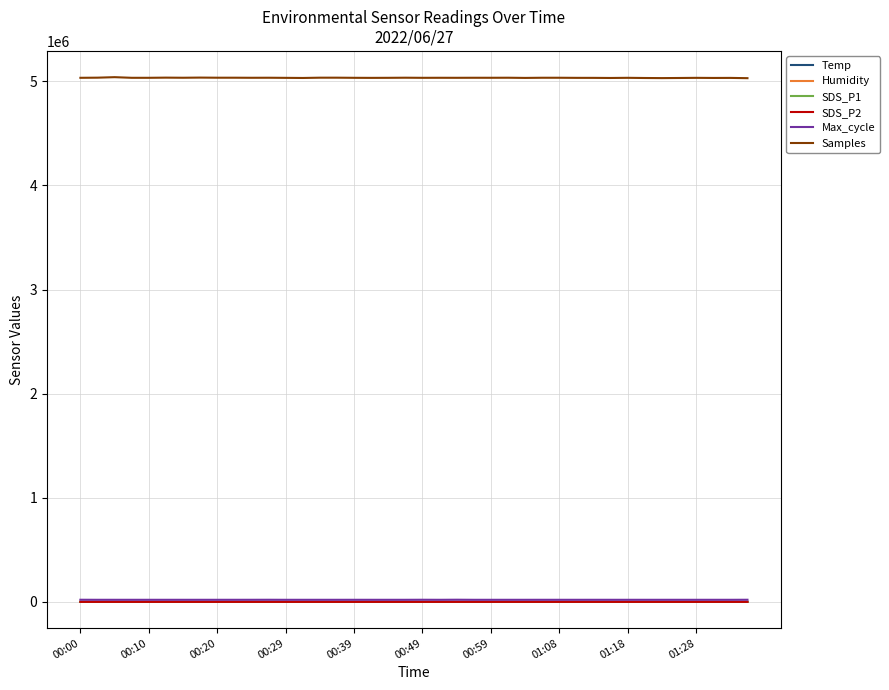

Which series has the largest total across all categories?

Samples